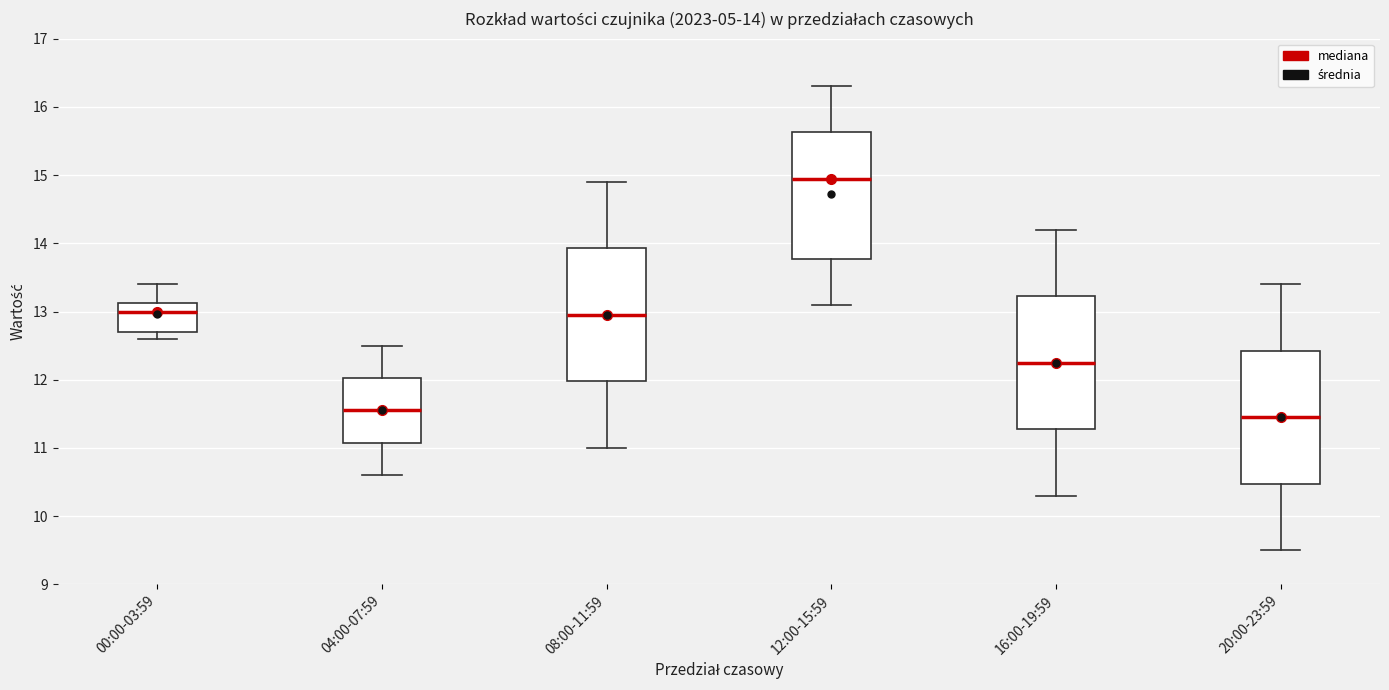

Which box's median line is the lowest?

20:00-23:59